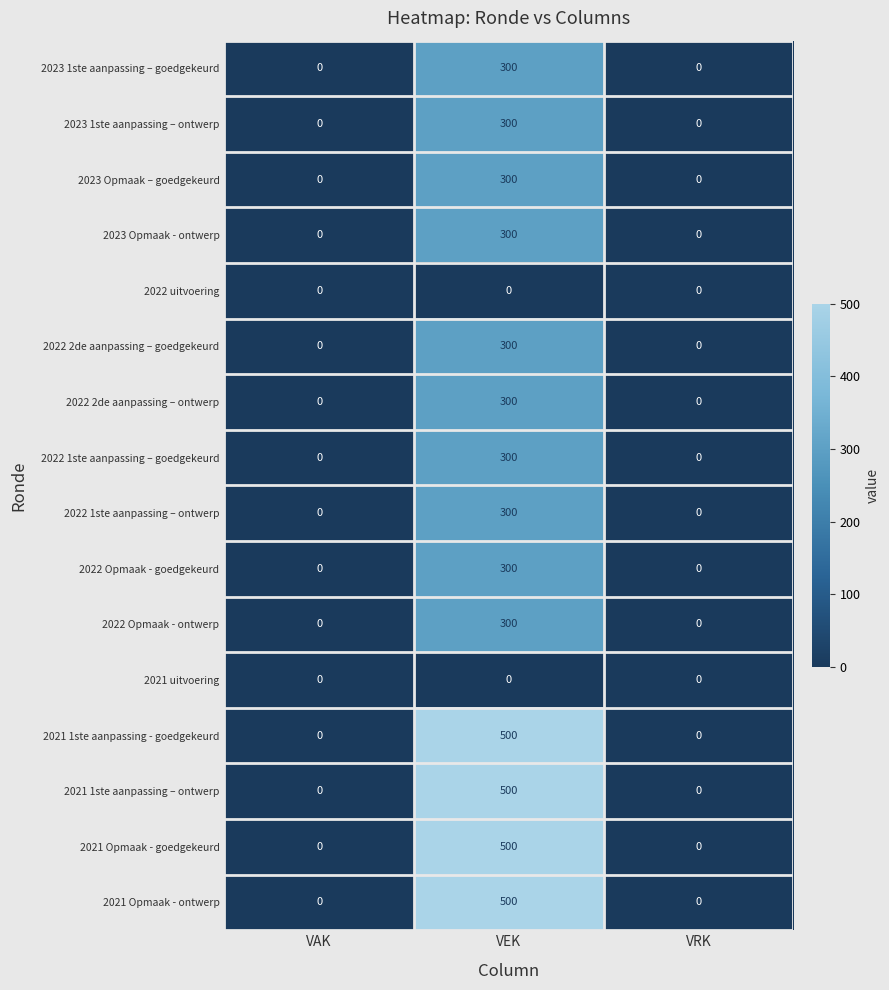

What is the average value of the 2021 Opmaak - goedgekeurd series?

167